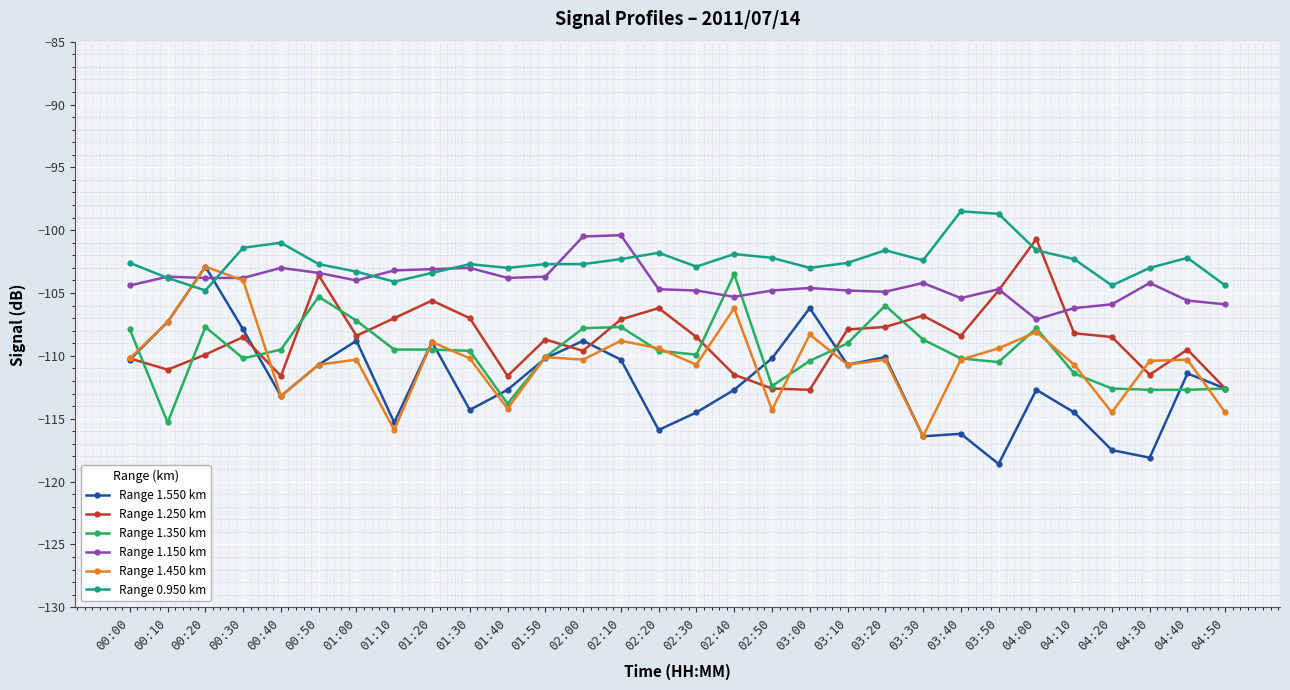

What position from the left is 03:20?

21